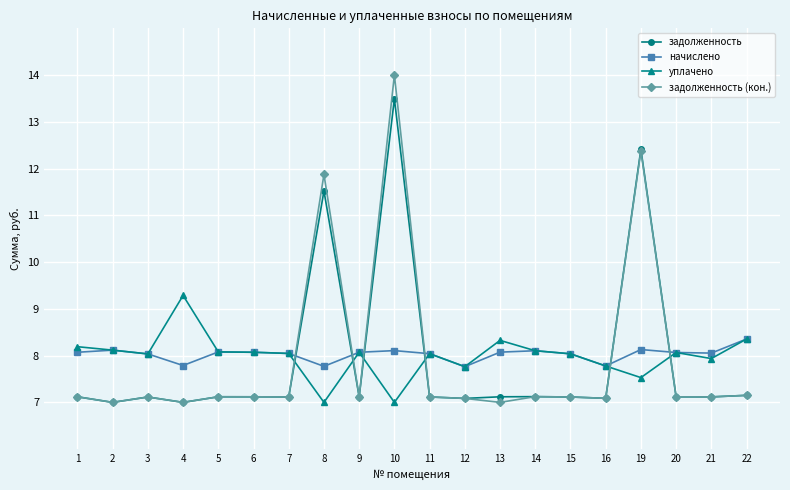

How many intersections are there between задолженность and начислено?

6